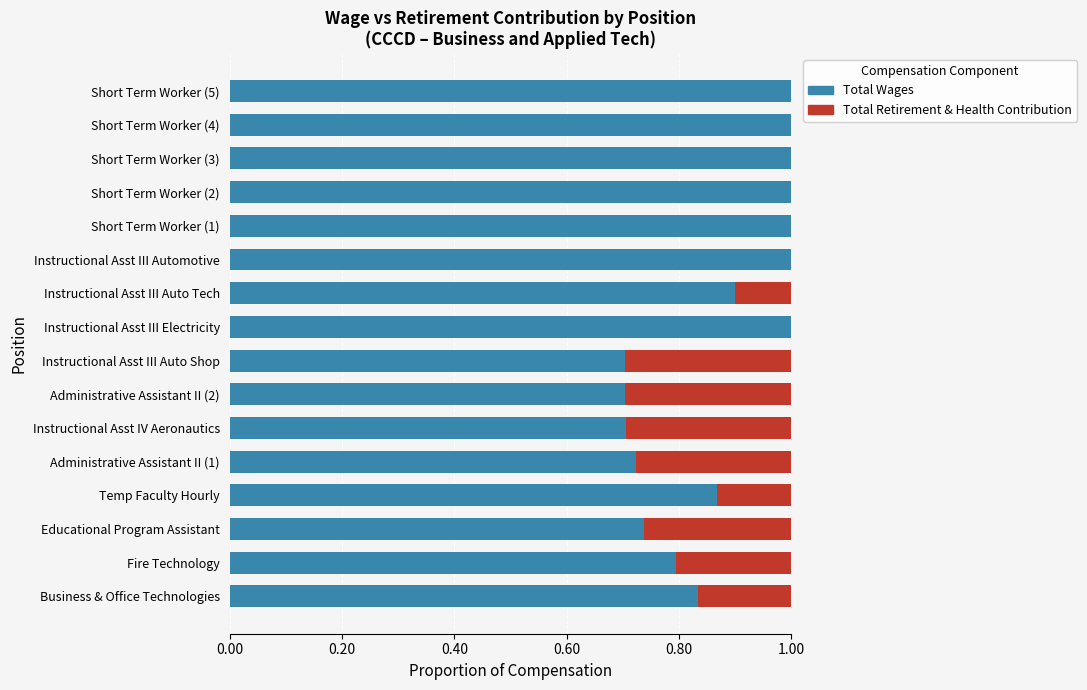

What is the sum of the Total Wages values at Short Term Worker (3) and Educational Program Assistant?

1.7